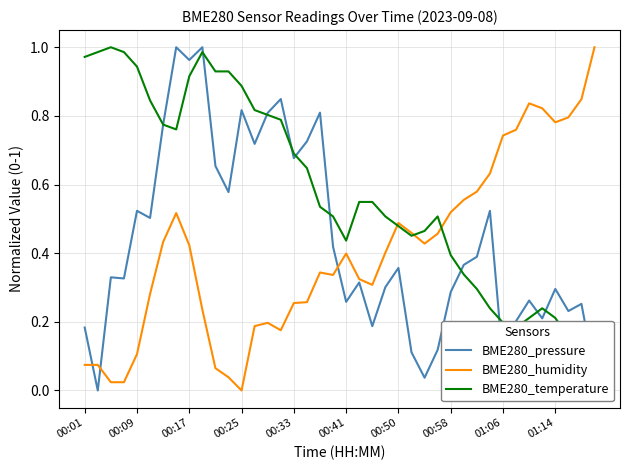

Which series has the widest spread of values?

BME280_pressure